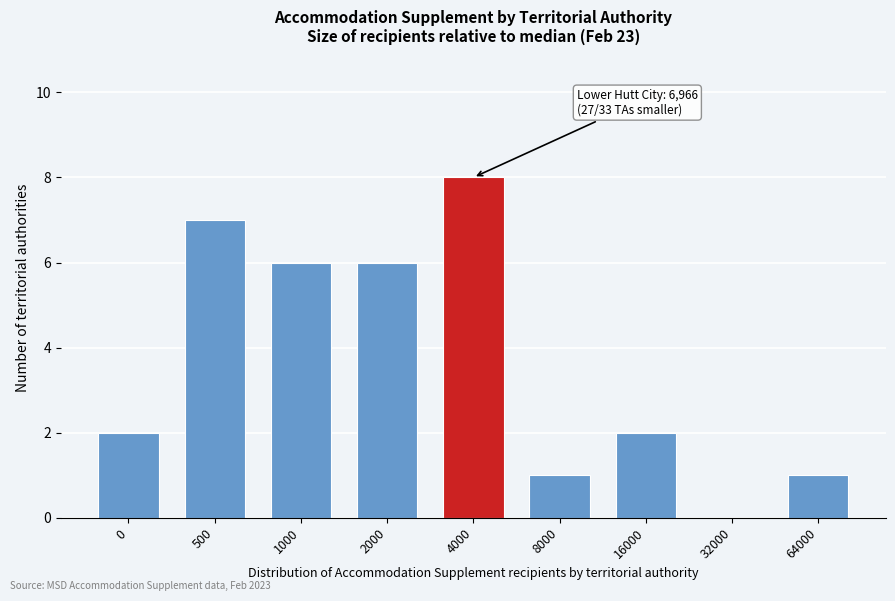

Reading left to right, list all the values displayed in this chart.

0=2	500=7	1000=6	2000=6	4000=8	8000=1	16000=2	32000=0	64000=1